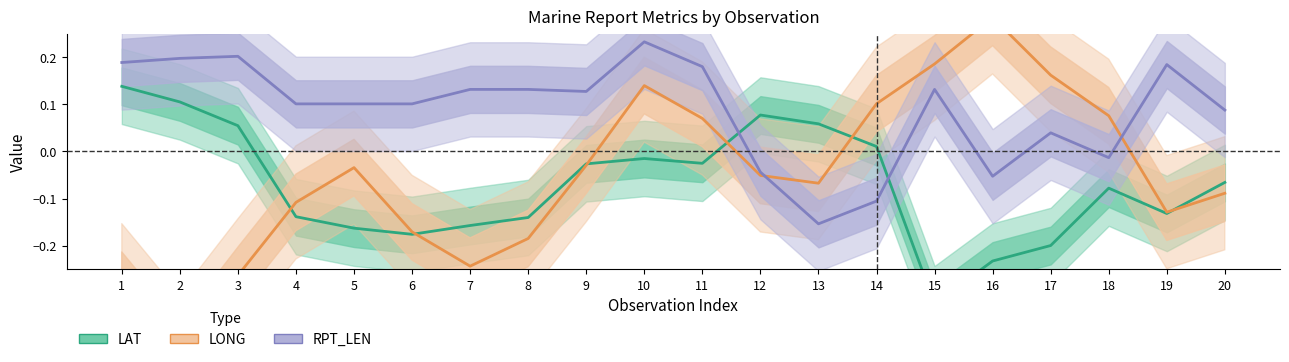

At which category is the sum across all series the highest?

10